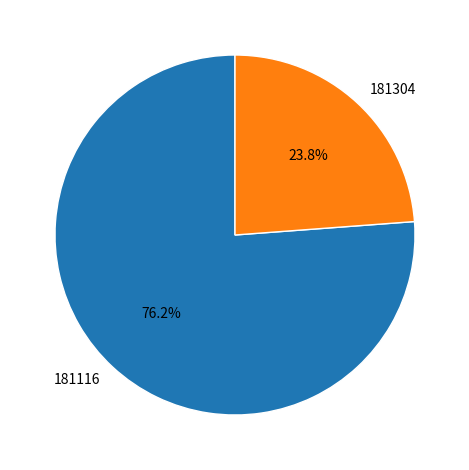

How many slices are in this pie chart?

2